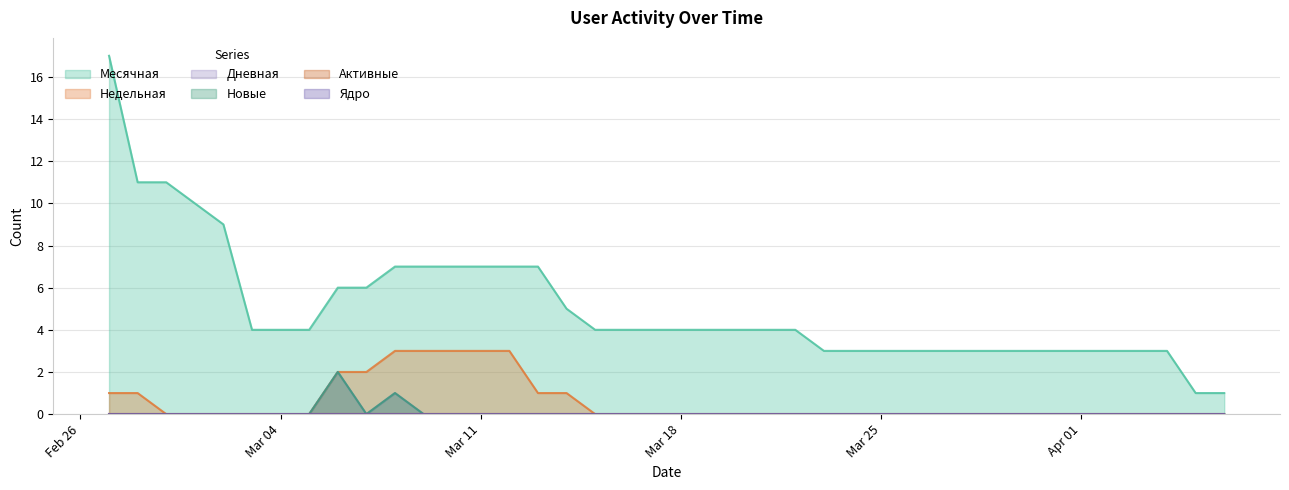

Which series has the largest range (max minus min)?

Месячная